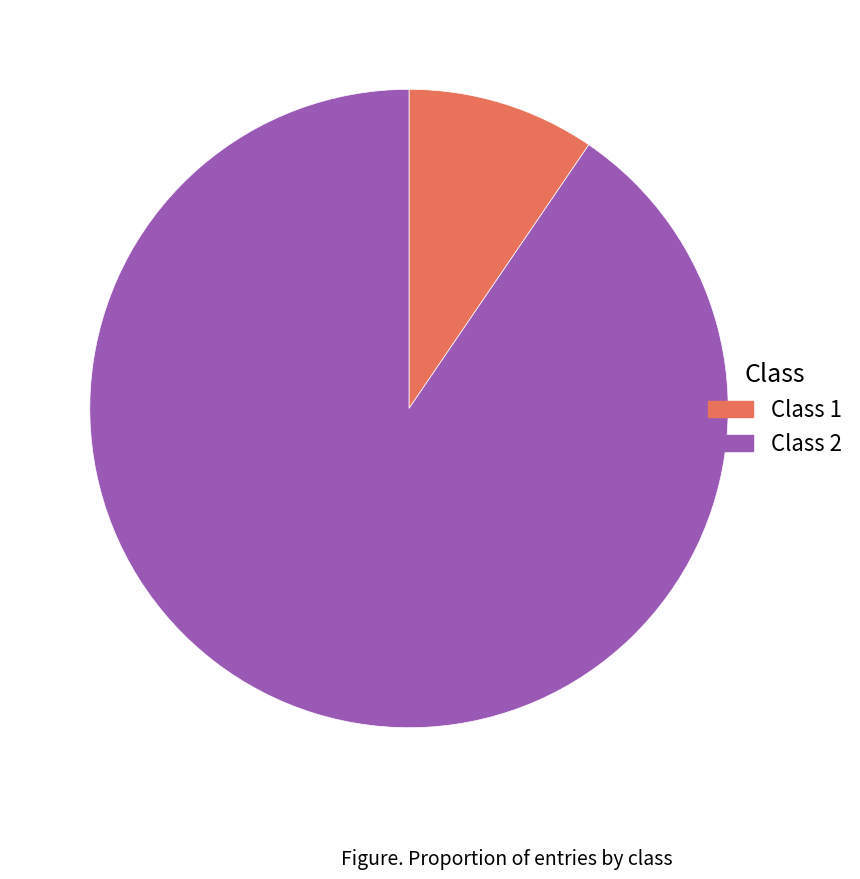

Do Class 1 and Class 2 together represent more than half of the pie?

Yes